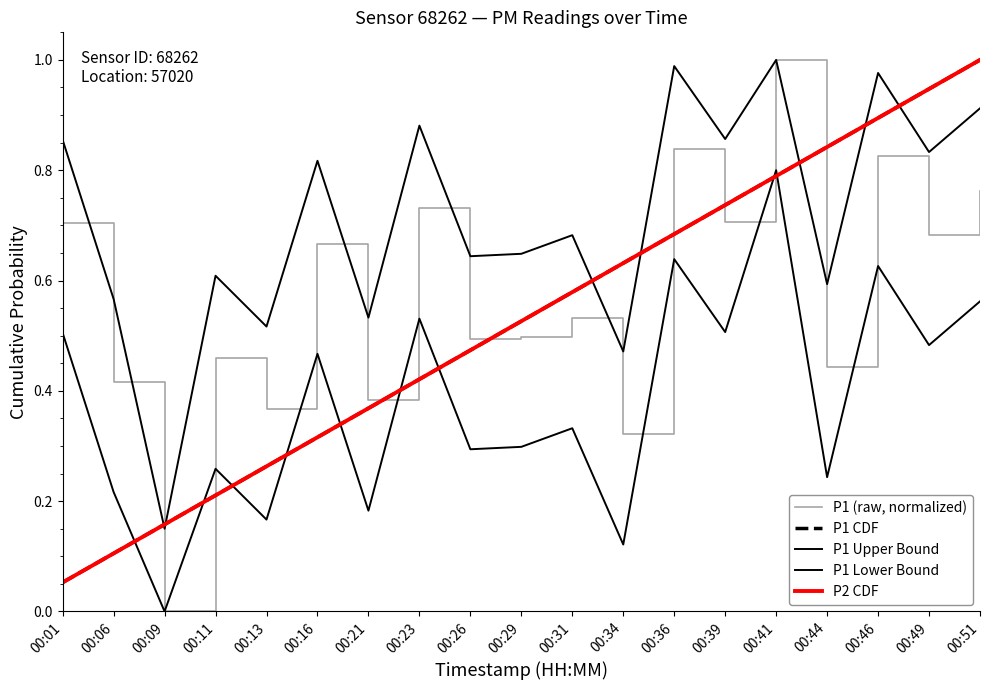

Is the value of P2 CDF at 00:13 greater than the value of P1 Upper Bound at 00:31?

No